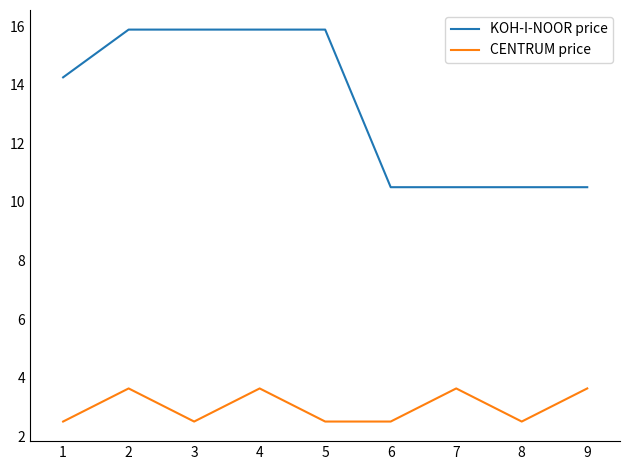

Rank the series by their maximum value, from lowest to highest.

CENTRUM price, KOH-I-NOOR price